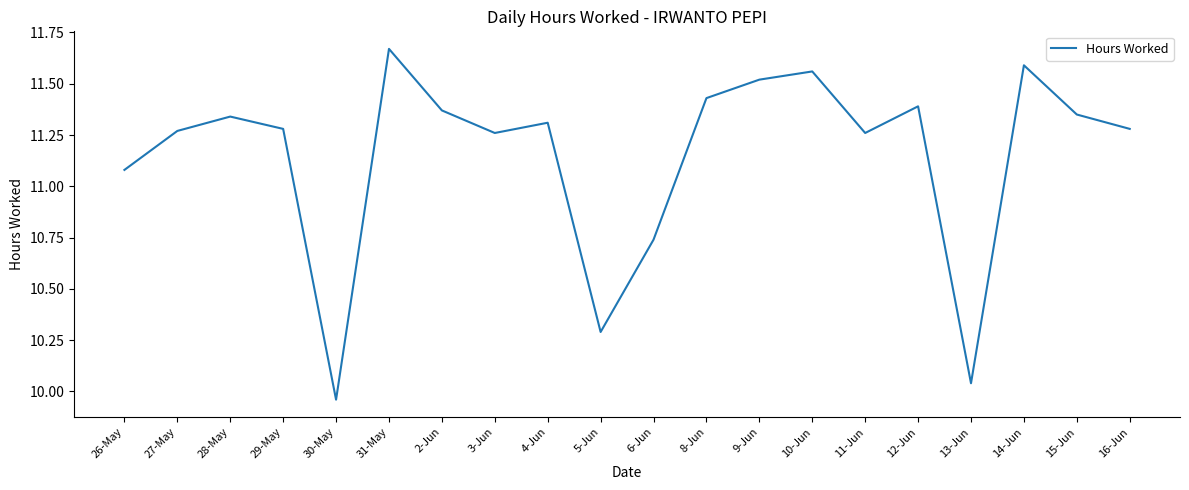

Between 26-May and 30-May, which is larger?

26-May